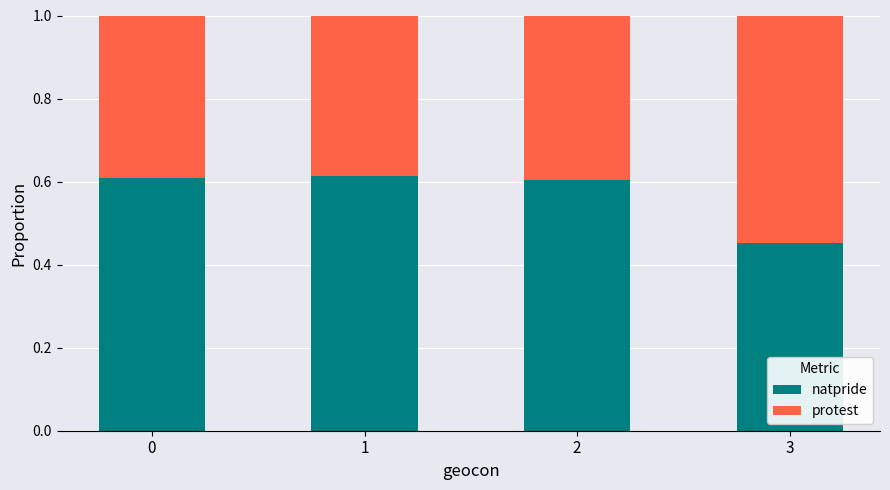

What is the difference between the natpride values at 3 and 2?

0.2